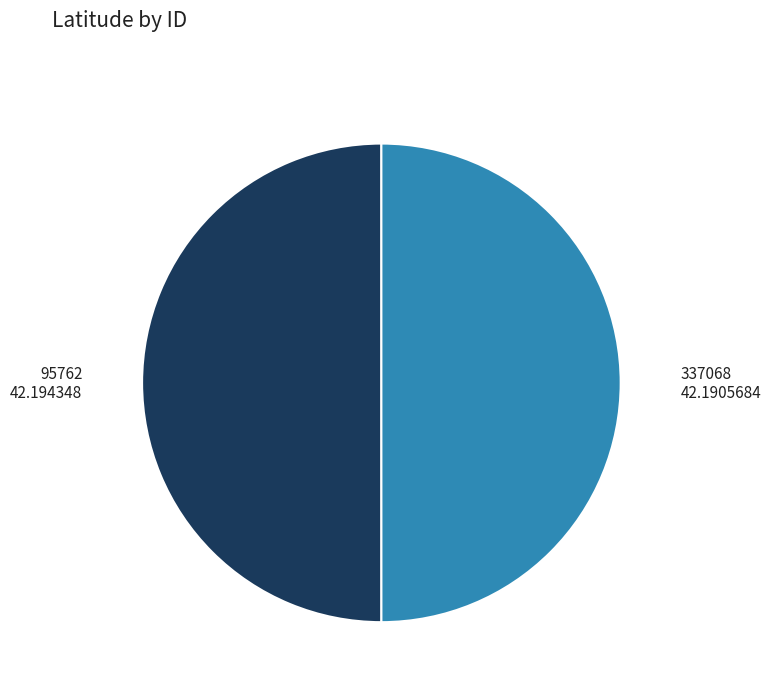

How many slices are in this pie chart?

2